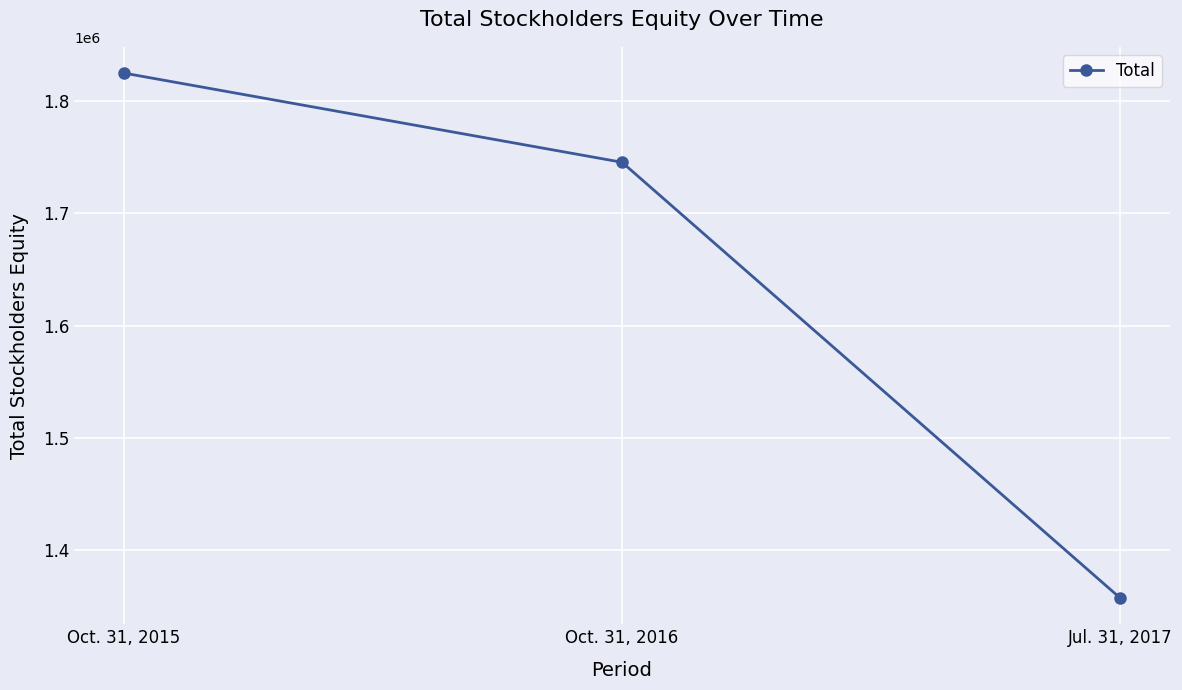

Reading left to right, list all the values displayed in this chart.

1824847	1745454	1357652